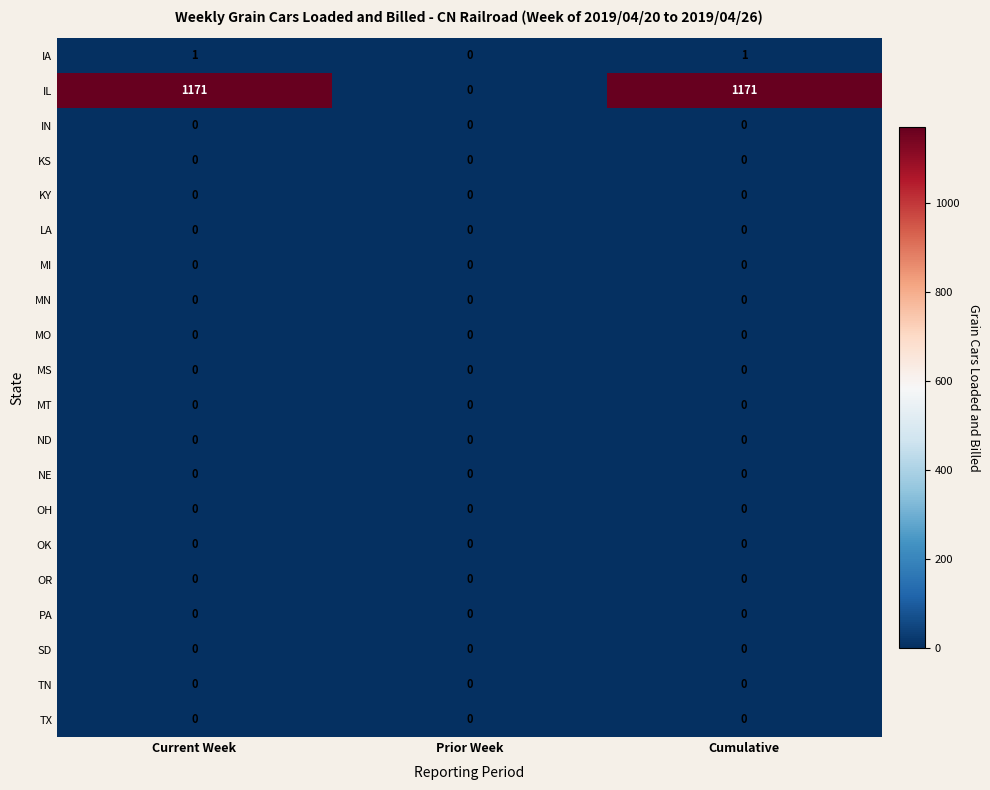

Which series has the largest total across all categories?

IL